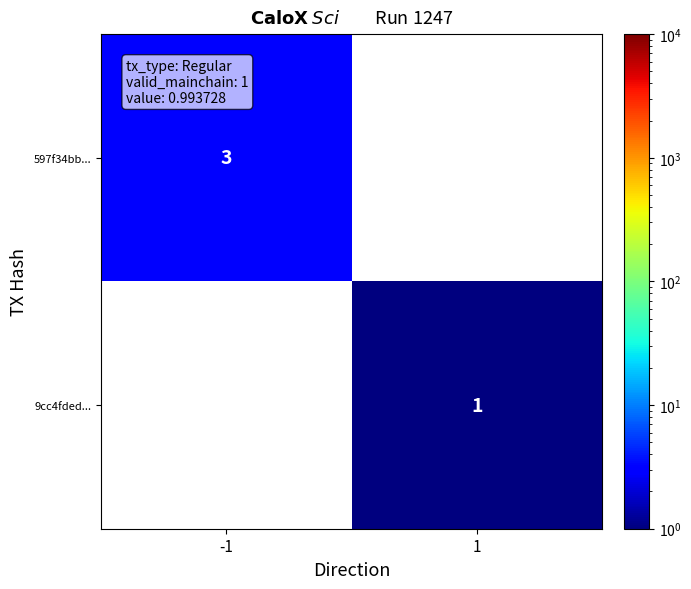

Which label corresponds to the smallest value in the chart?

1